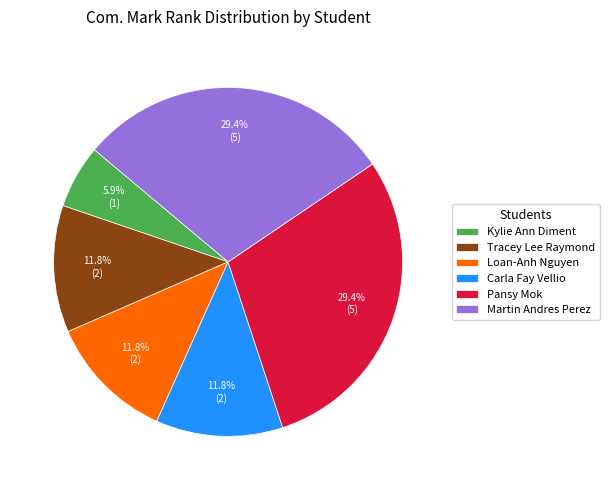

Which has a higher value, Martin Andres Perez or Tracey Lee Raymond?

Martin Andres Perez